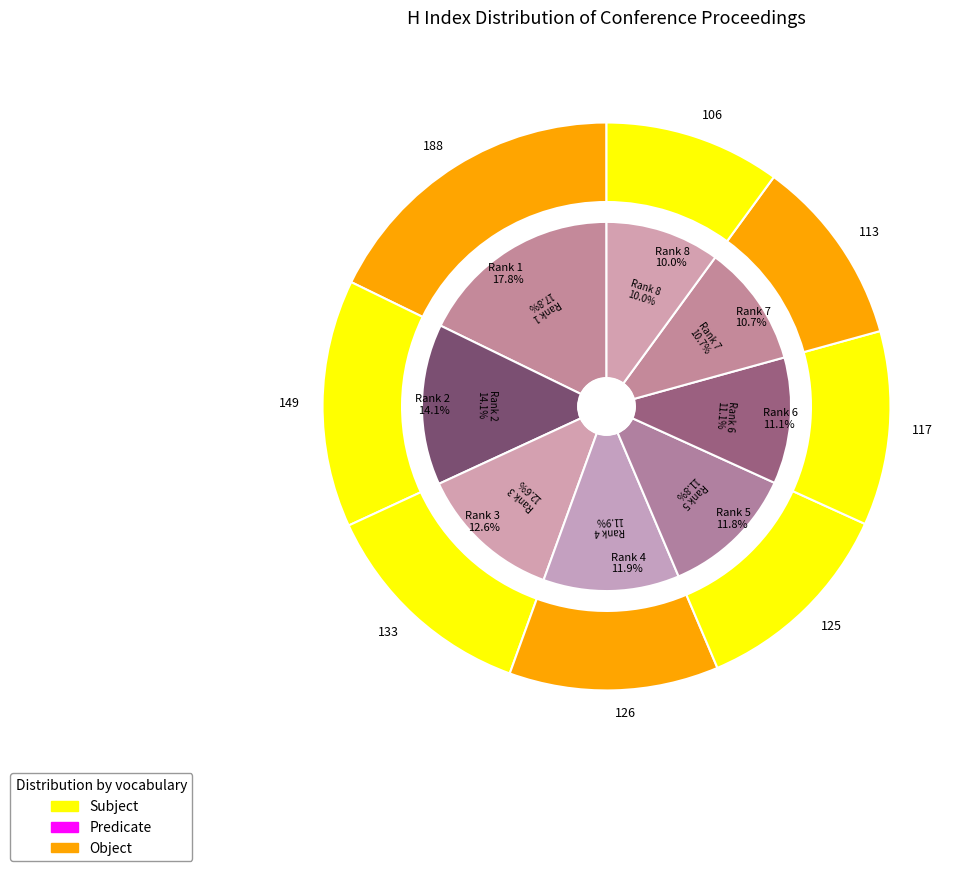

Do Rank 2 and Rank 1 together represent more than half of the pie?

No